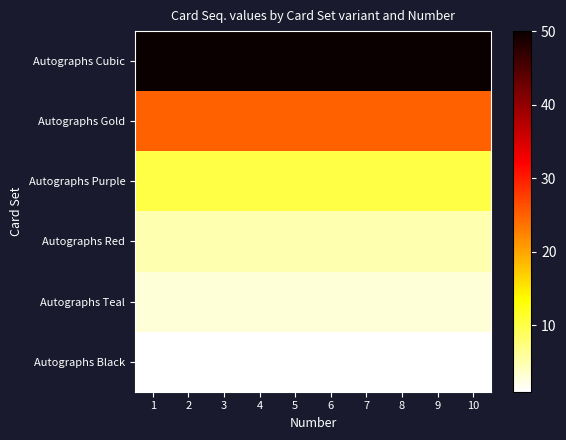

Which label corresponds to the largest value in the chart?

1